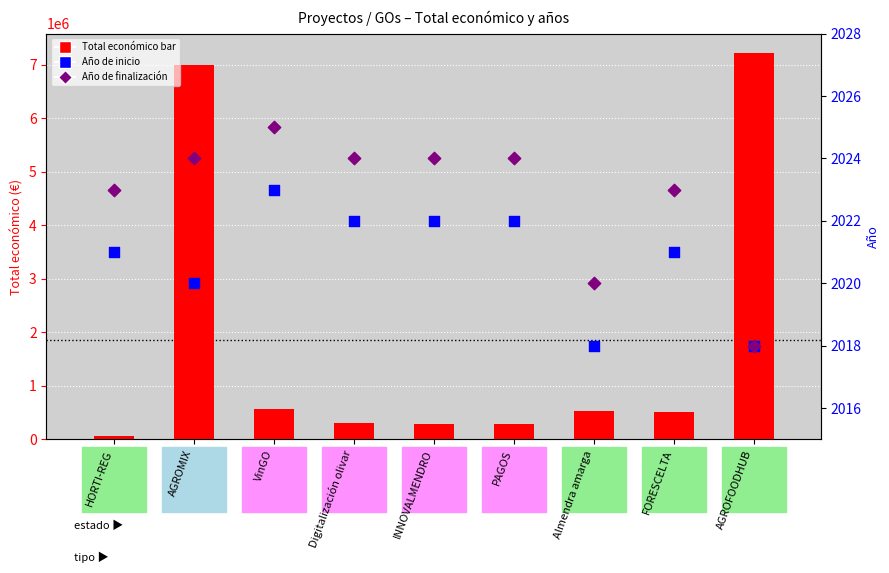

What is the total value across all series at PAGOS?

292455